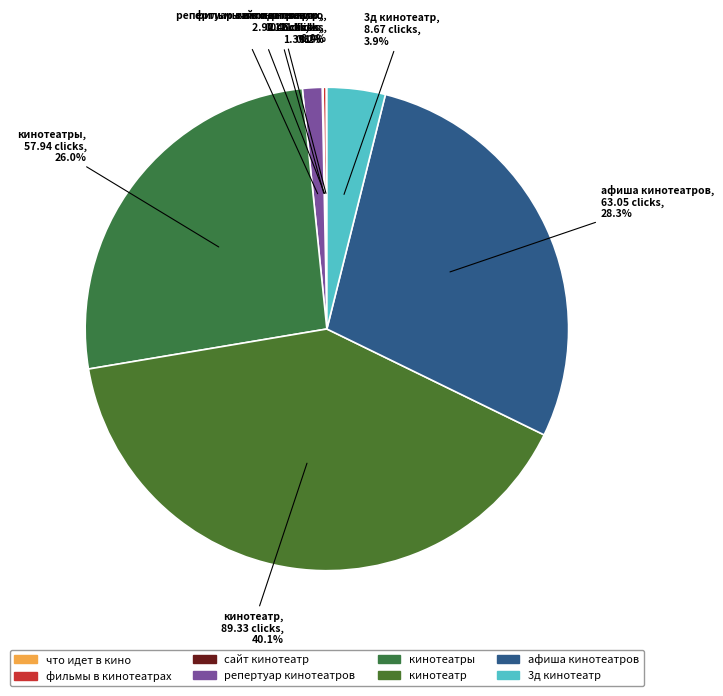

Does афиша кинотеатров represent more than half of the total?

No